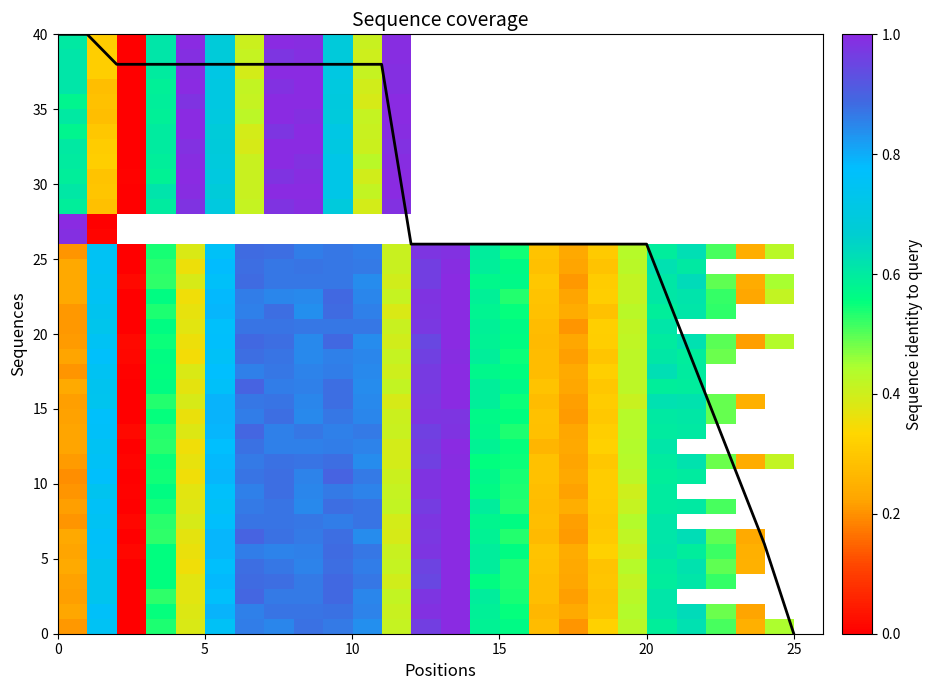

What is the sum of all values?

748